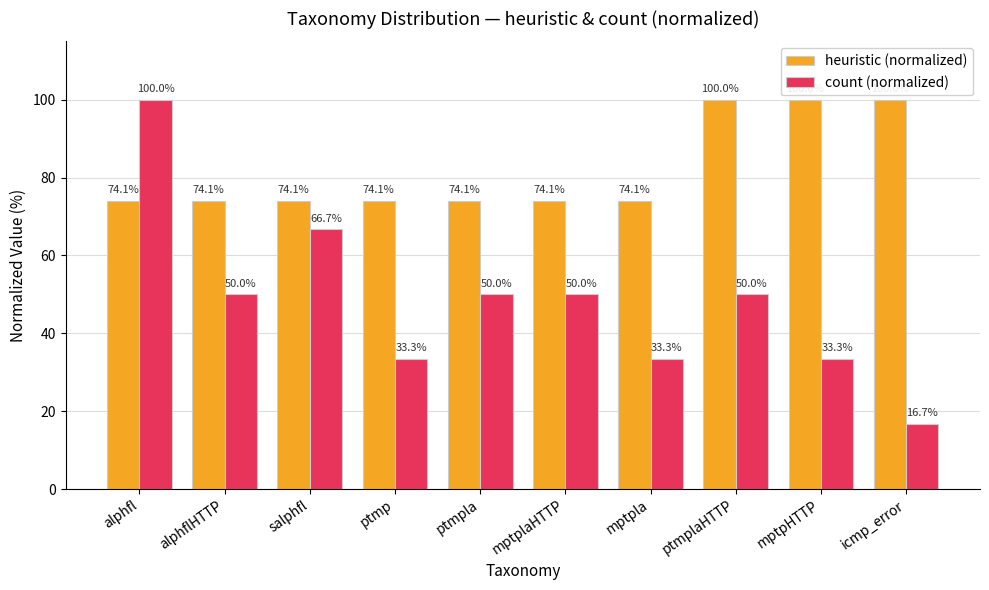

What is the total value across all series at mptpla?

107.4